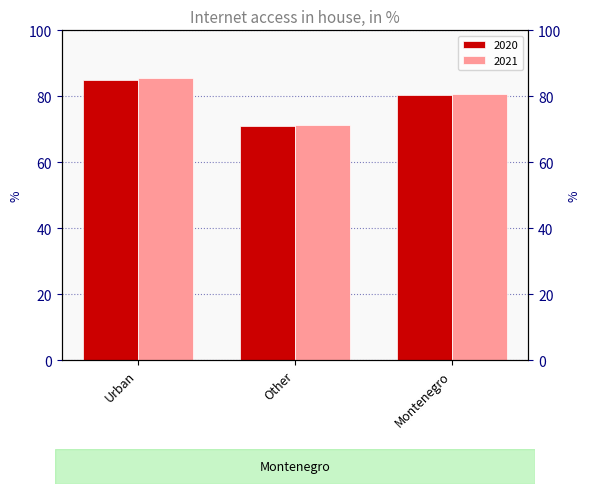

Are the bars horizontal?

No